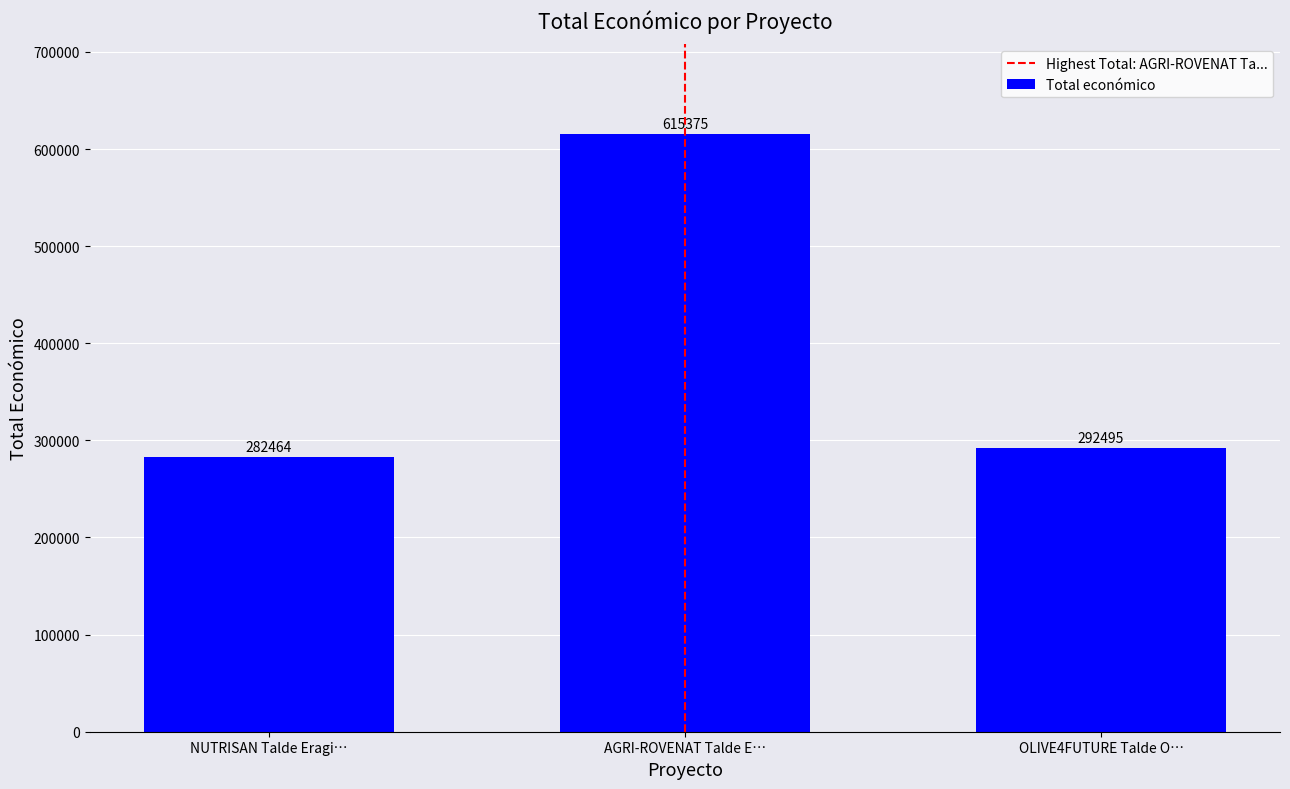

At which category does the chart reach its minimum across all series?

NUTRISAN Talde Eragi…